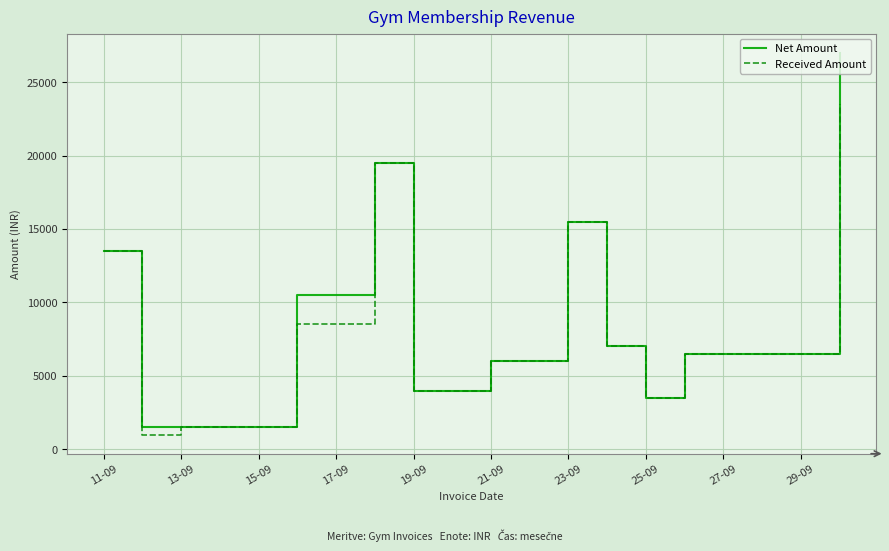

Rank the series by their maximum value, from highest to lowest.

Net Amount, Received Amount